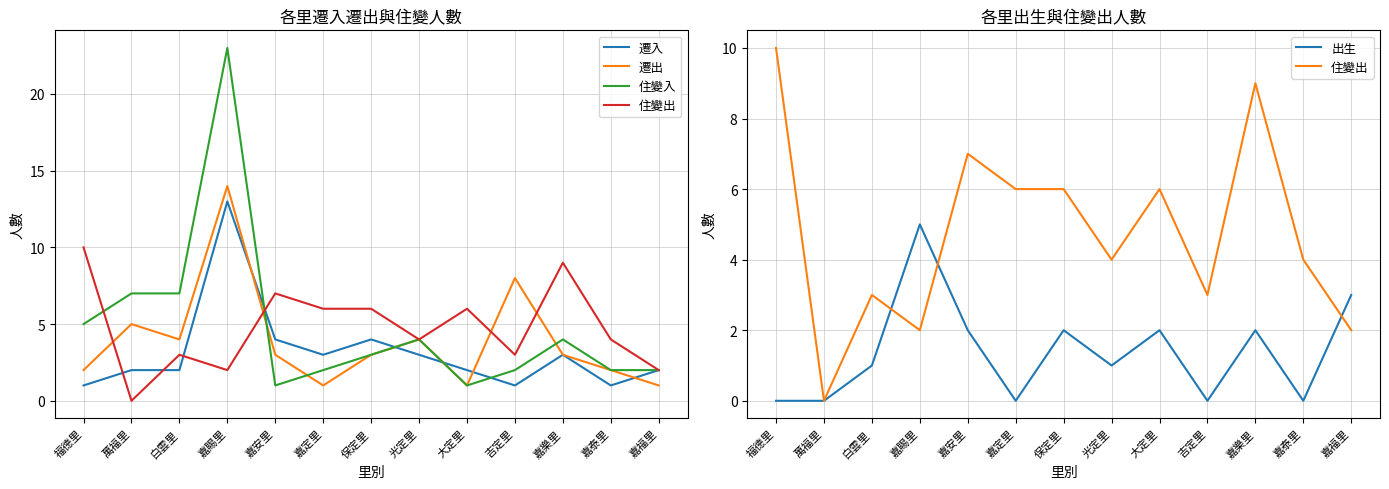

Where do 住變出 and 住變入 first cross each other?

福德里 and 萬福里